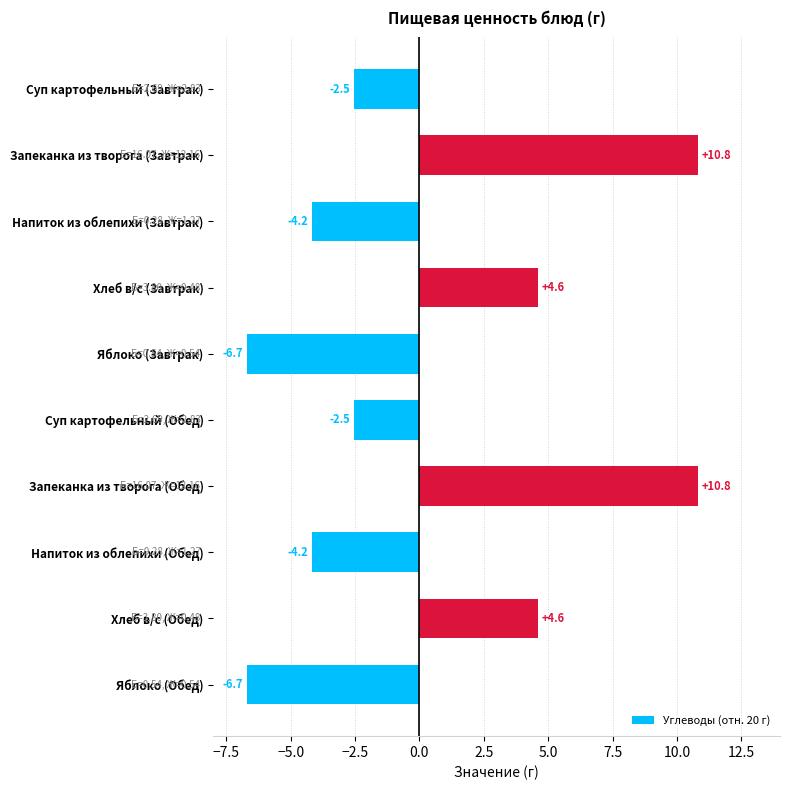

Reading bottom to top, what are all the values shown in this chart?

-6.7	4.6	-4.2	10.8	-2.5	-6.7	4.6	-4.2	10.8	-2.5